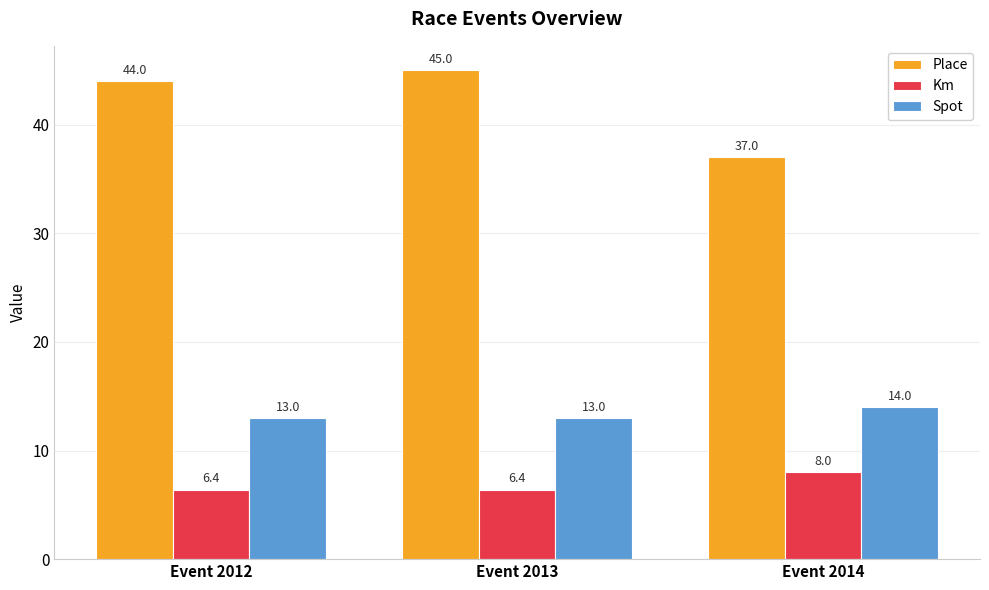

Which series changed the most between Event 2012 and Event 2013?

Place